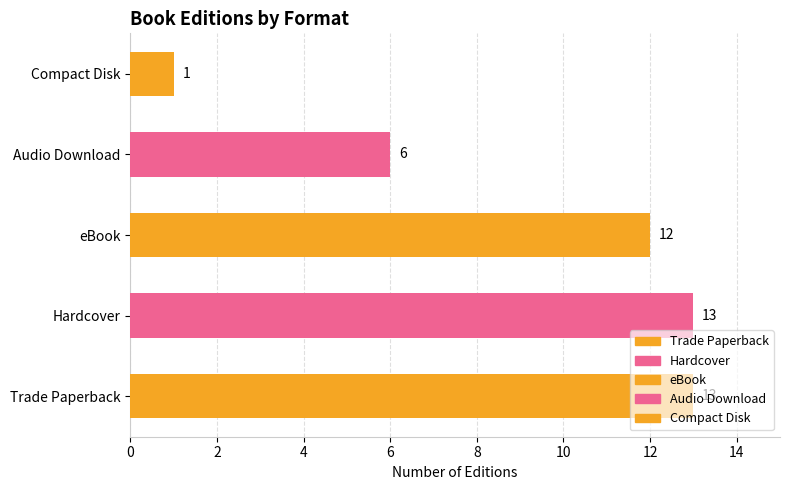

What is the value of the 1st bar from the left?

13